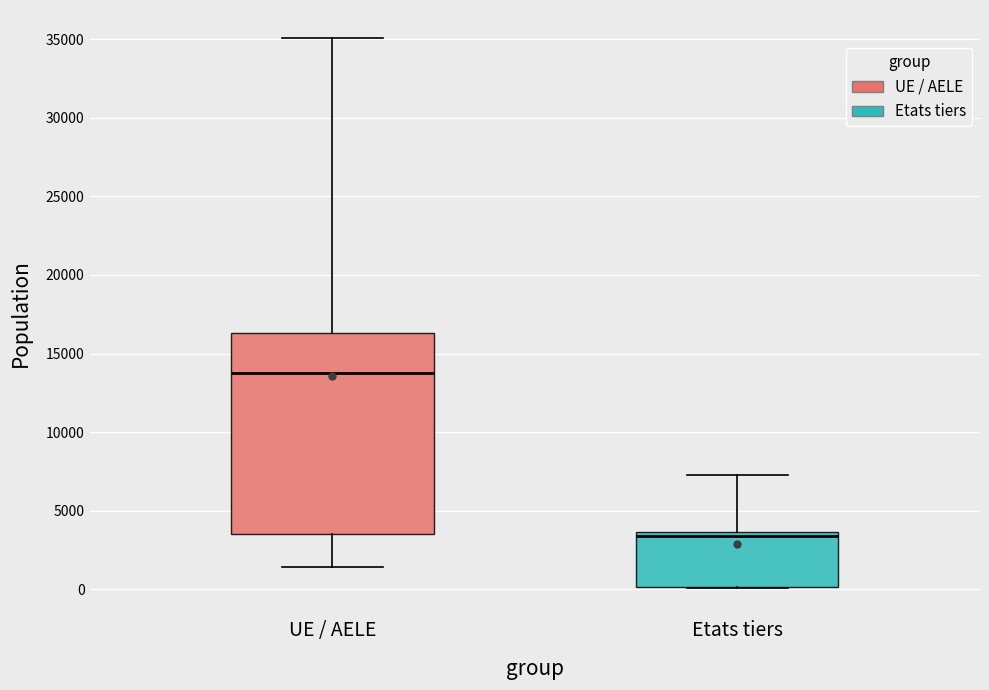

Reading left to right, read every box against the y-axis: the position of its median line, the range the box covers, and the ends of its whiskers. The values are not printed on the chart, so give them approximately, as read against the axis.

UE / AELE: median 14000, box 3500 to 16500, whiskers 1500 to 35000
Etats tiers: median 3500 (just below the box's upper edge), box 0 to 3500, whiskers 0 to 7500